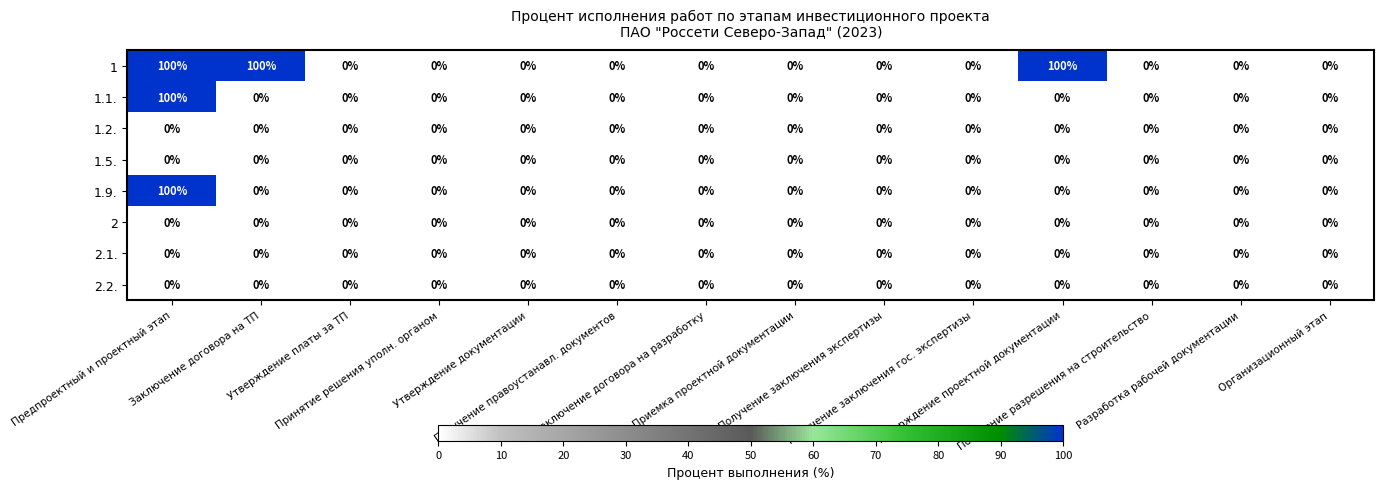

What is the greatest value displayed?

100